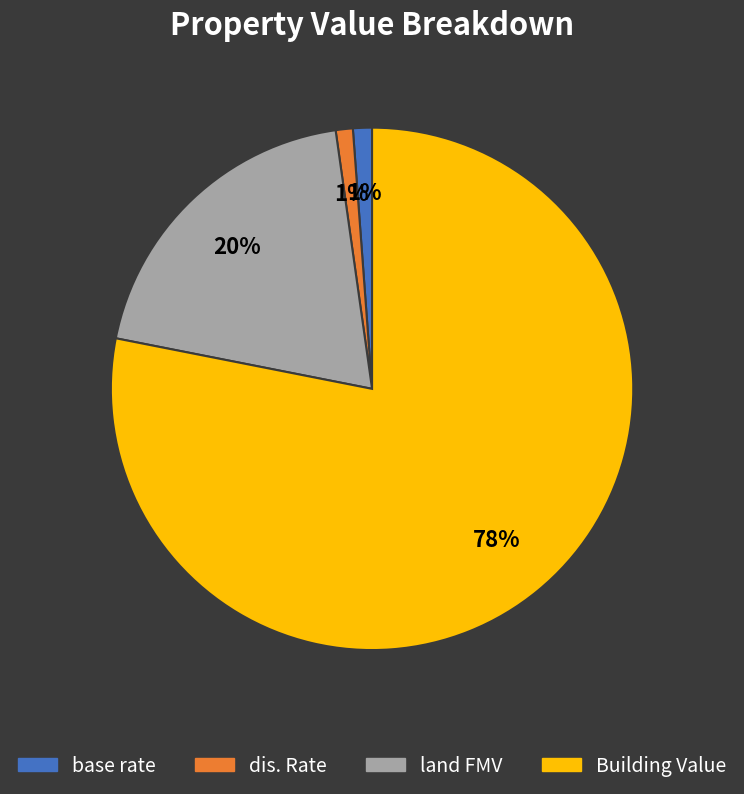

To the nearest percent, what portion does dis. Rate represent?

1%